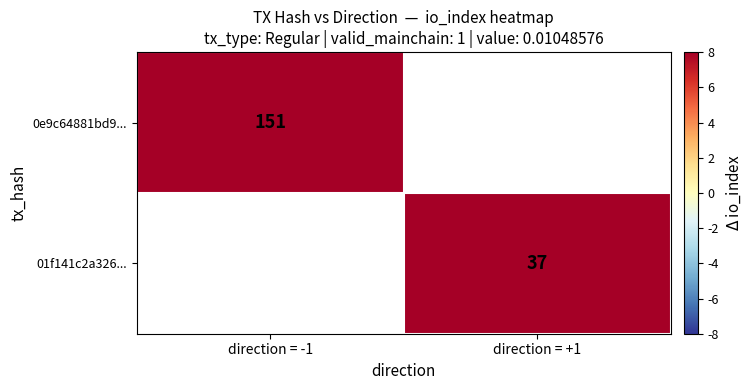

What is the minimum value shown in the chart?

37.0